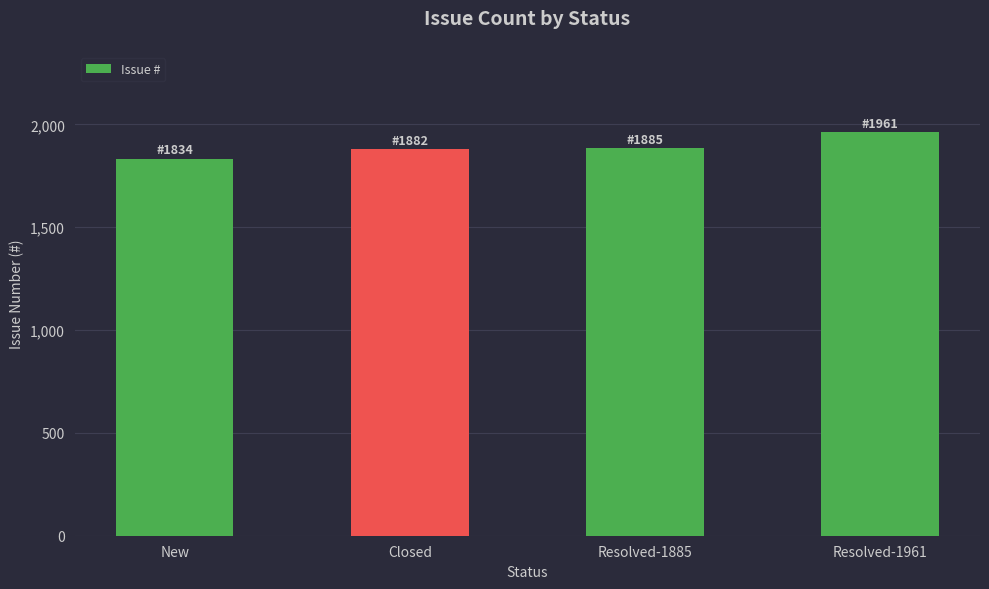

The chart shows a value of 1885 at Resolved-1885. True or false?

True